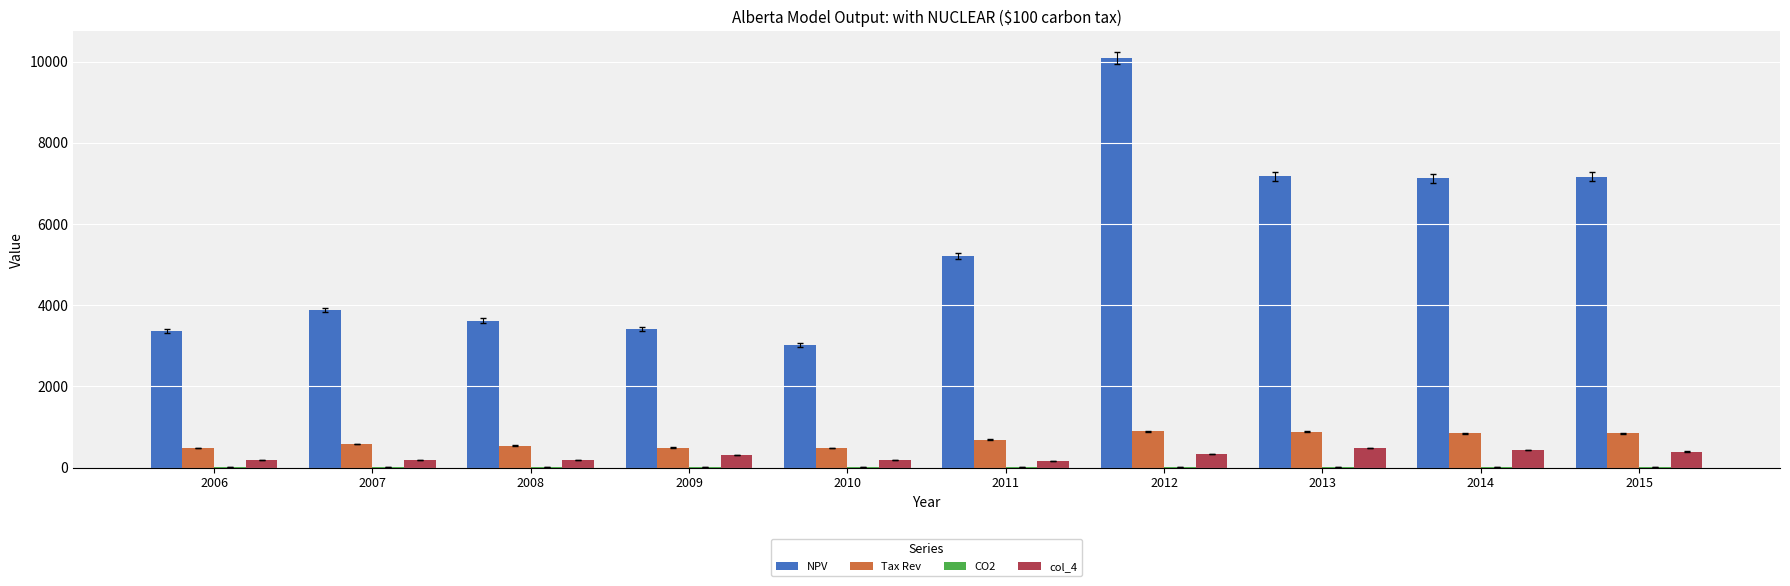

What is the sum of all Tax Rev values?

6723.1